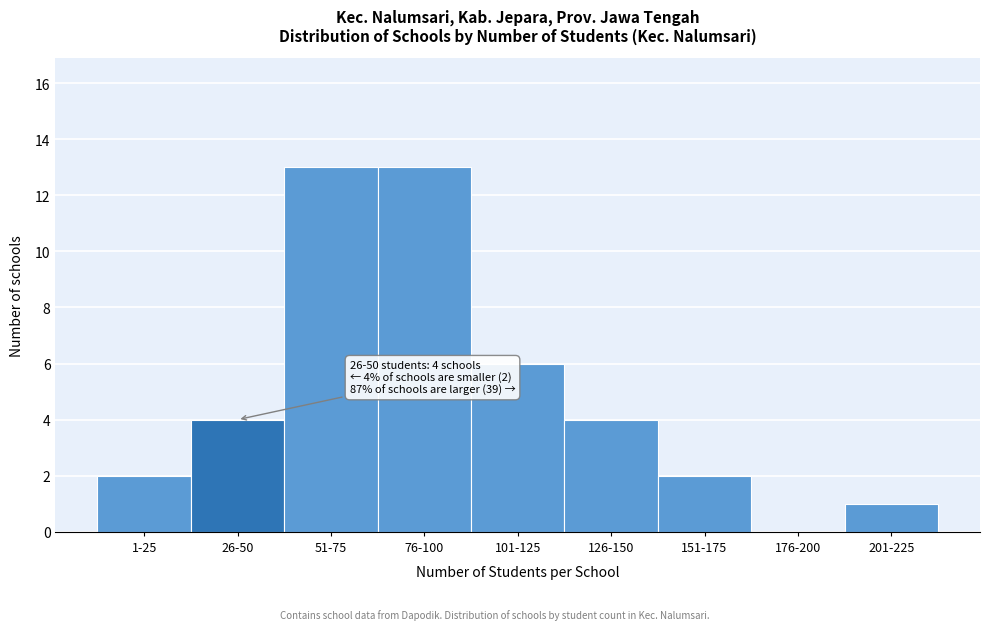

Reading left to right, what are all the values shown in this chart?

1-25=2	26-50=4	51-75=13	76-100=13	101-125=6	126-150=4	151-175=2	176-200=0	201-225=1